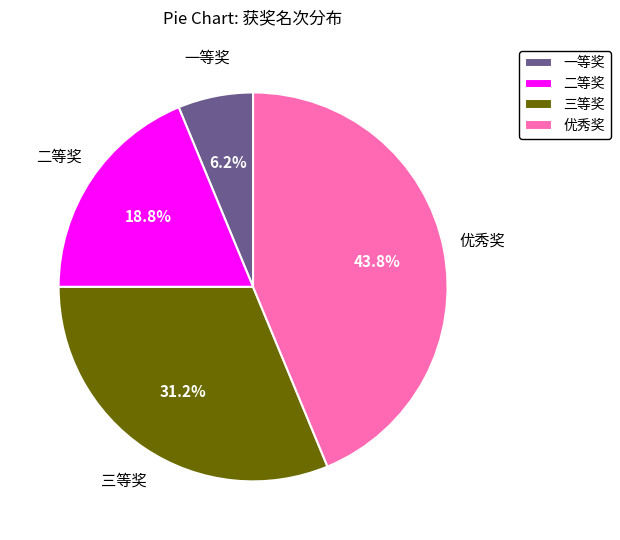

To the nearest percent, what is the average slice percentage?

25%